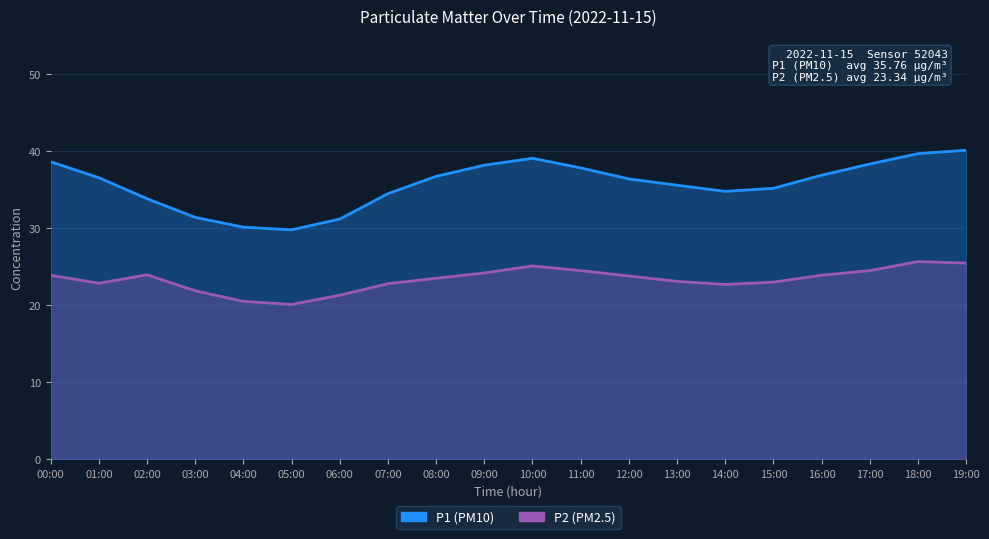

What is the total value across all series at 13:00?

58.7